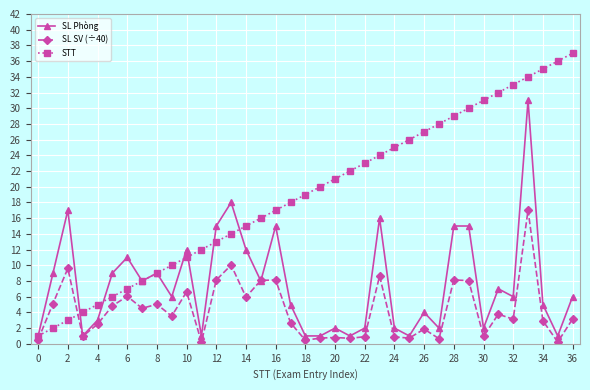

How many values in the STT series are below 19?

18